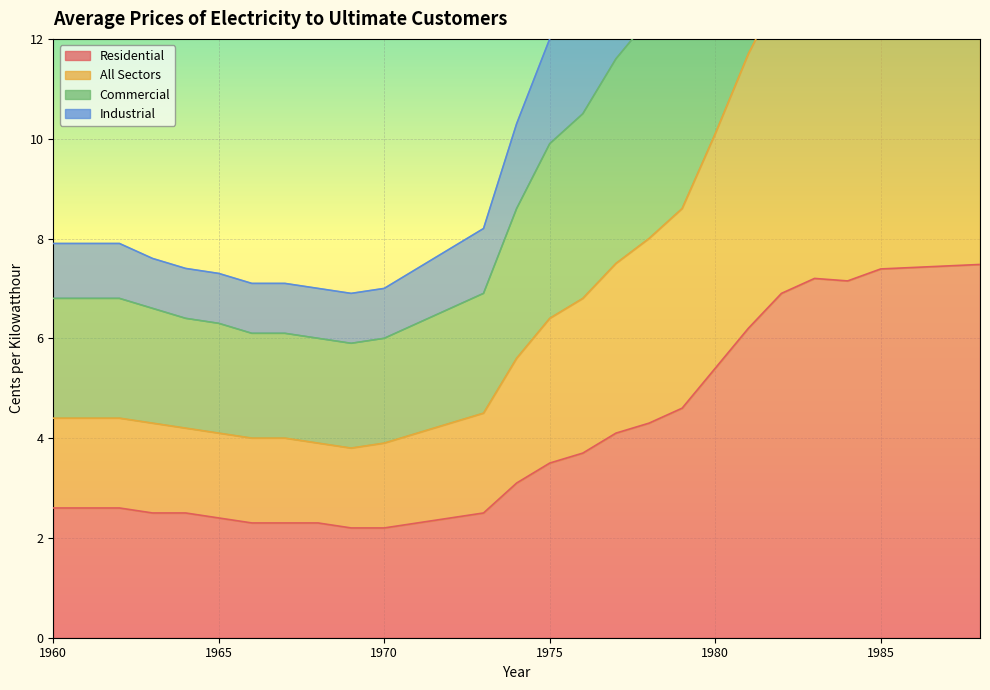

Which label corresponds to the largest value in the chart?

1985